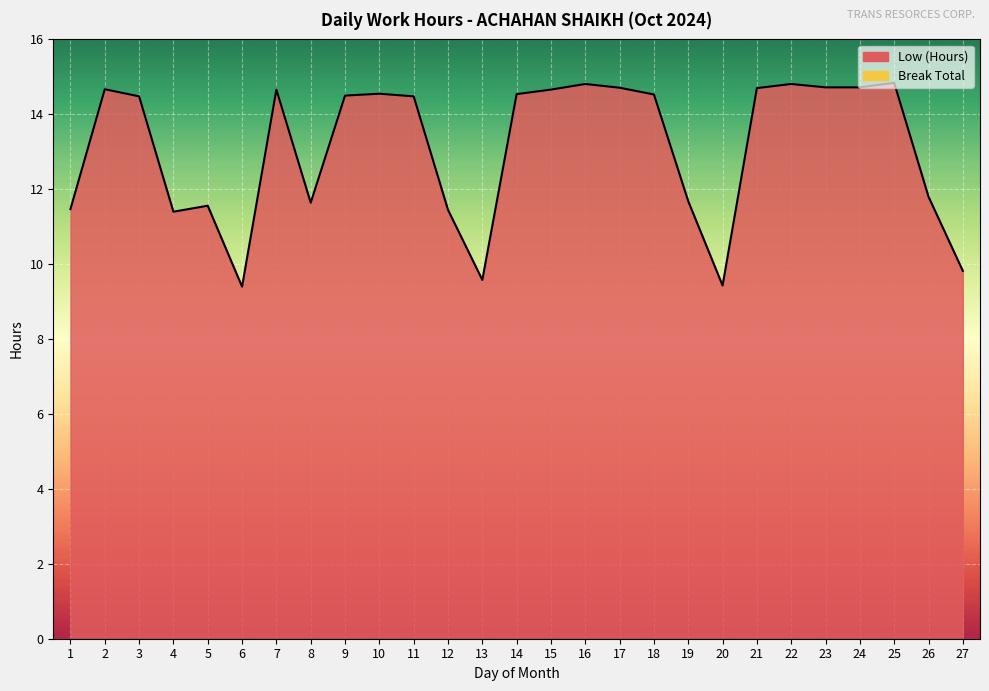

List the labels in order of value, largest first.

25, 16, 22, 23, 24, 17, 21, 2, 7, 15, 10, 14, 18, 9, 3, 11, 26, 19, 8, 5, 1, 12, 4, 27, 13, 20, 6